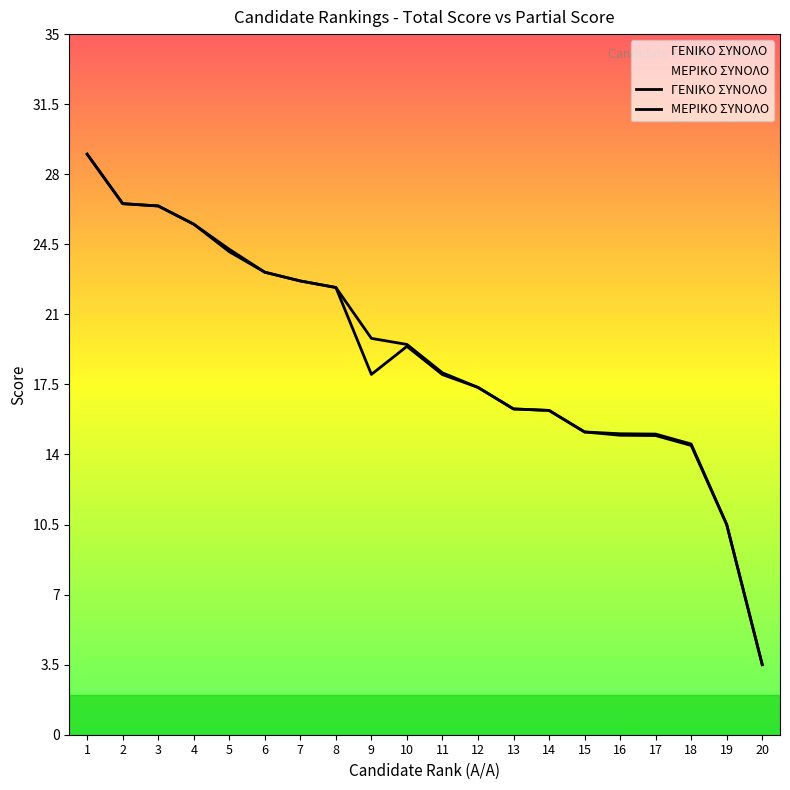

True or false: ΜΕΡΙΚΟ ΣΥΝΟΛΟ has a value of 10.5 at 19.

True